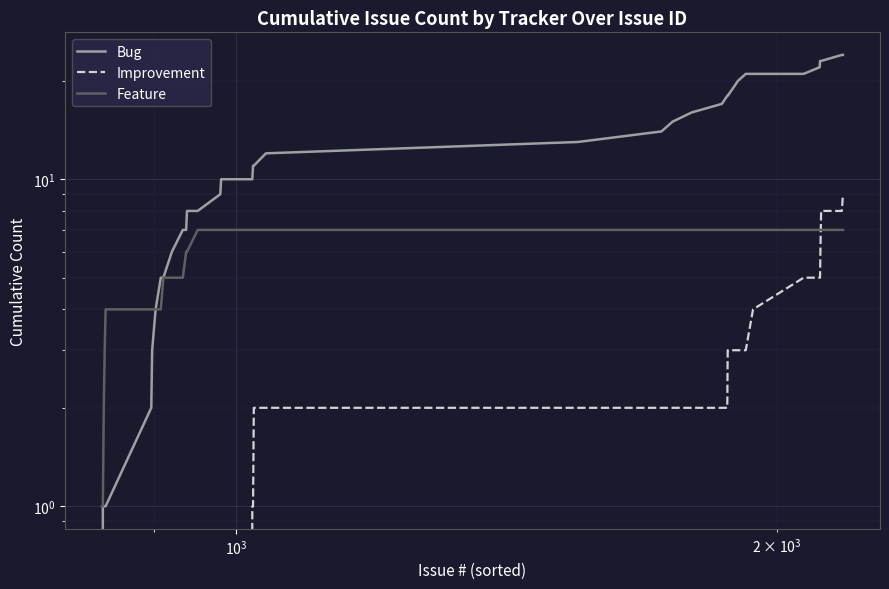

Rank the series by their average value, from highest to lowest.

Bug, Feature, Improvement